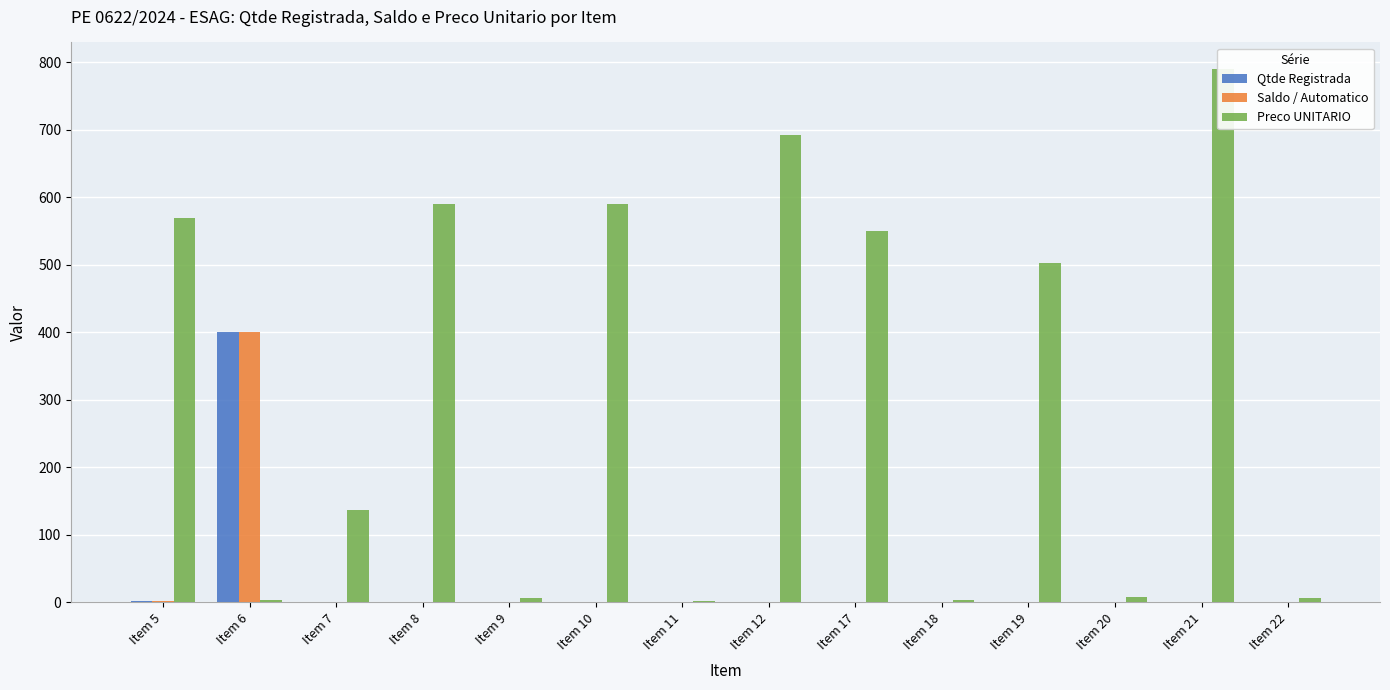

At which category does the chart reach its peak across all series?

Item 21